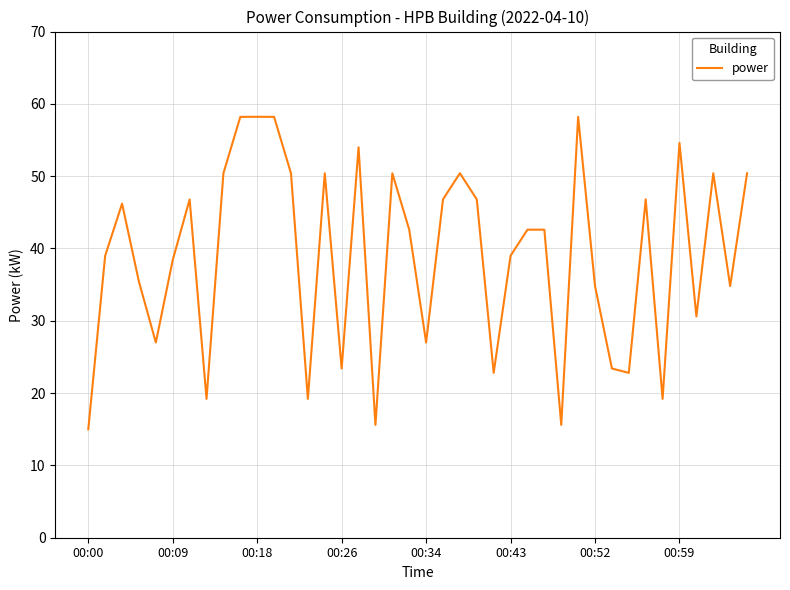

What is the difference between the maximum and minimum values?

43.2